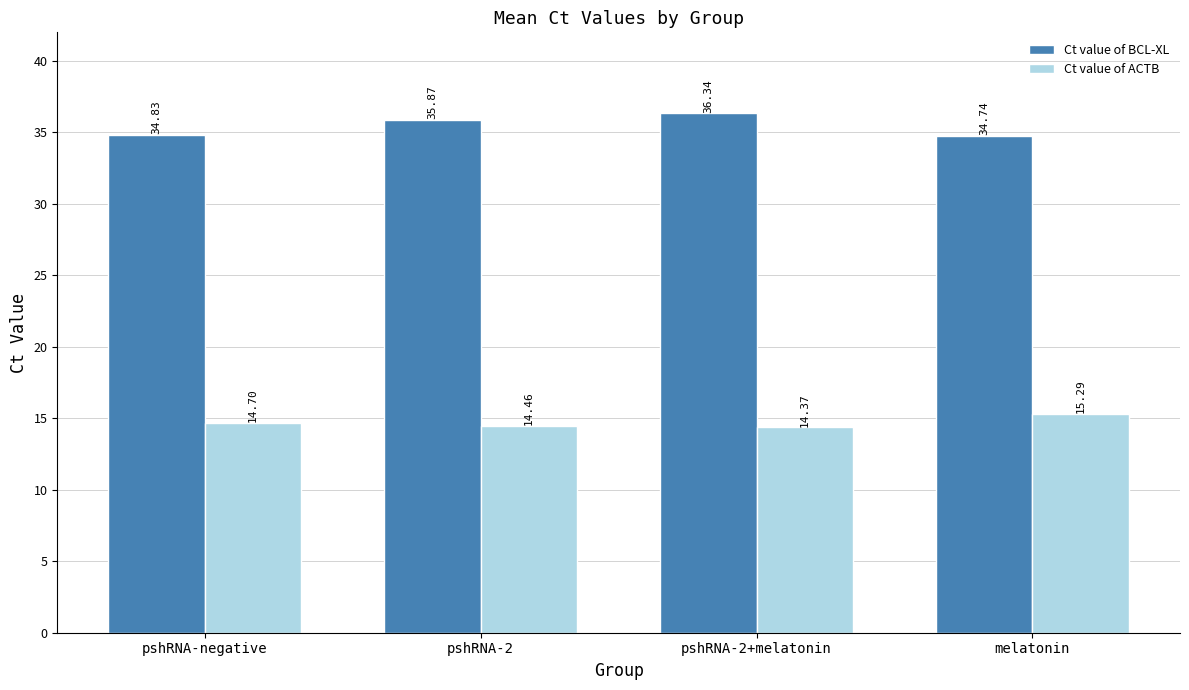

The value of Ct value of BCL-XL at melatonin is 34.7. True or false?

True